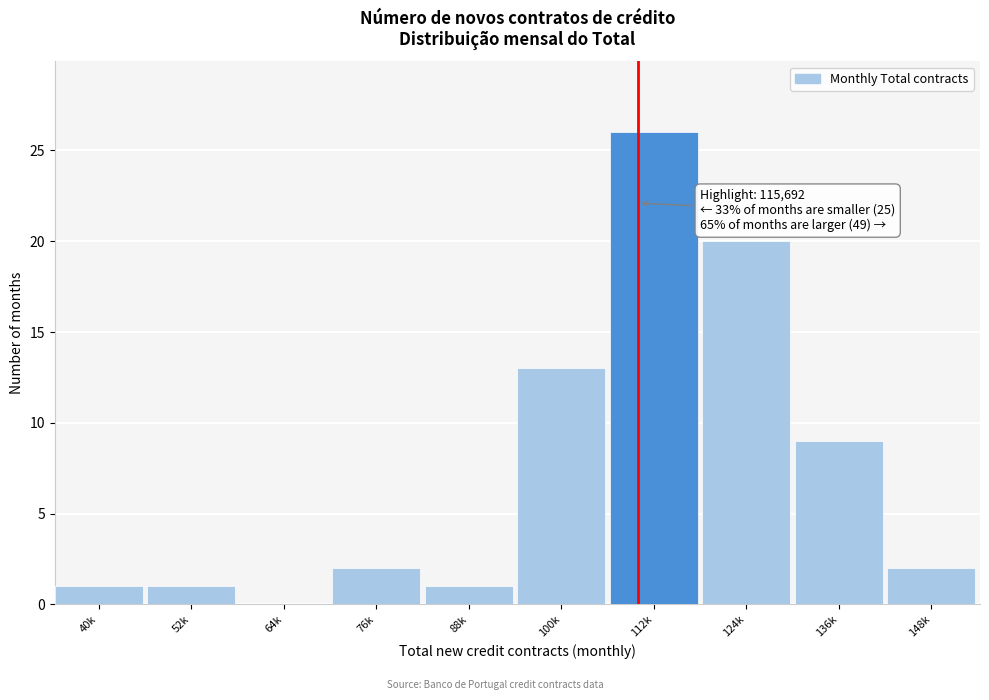

Reading right to left, transcribe all the data shown in this chart.

148k=2	136k=9	124k=20	112k=26	100k=13	88k=1	76k=2	64k=0	52k=1	40k=1